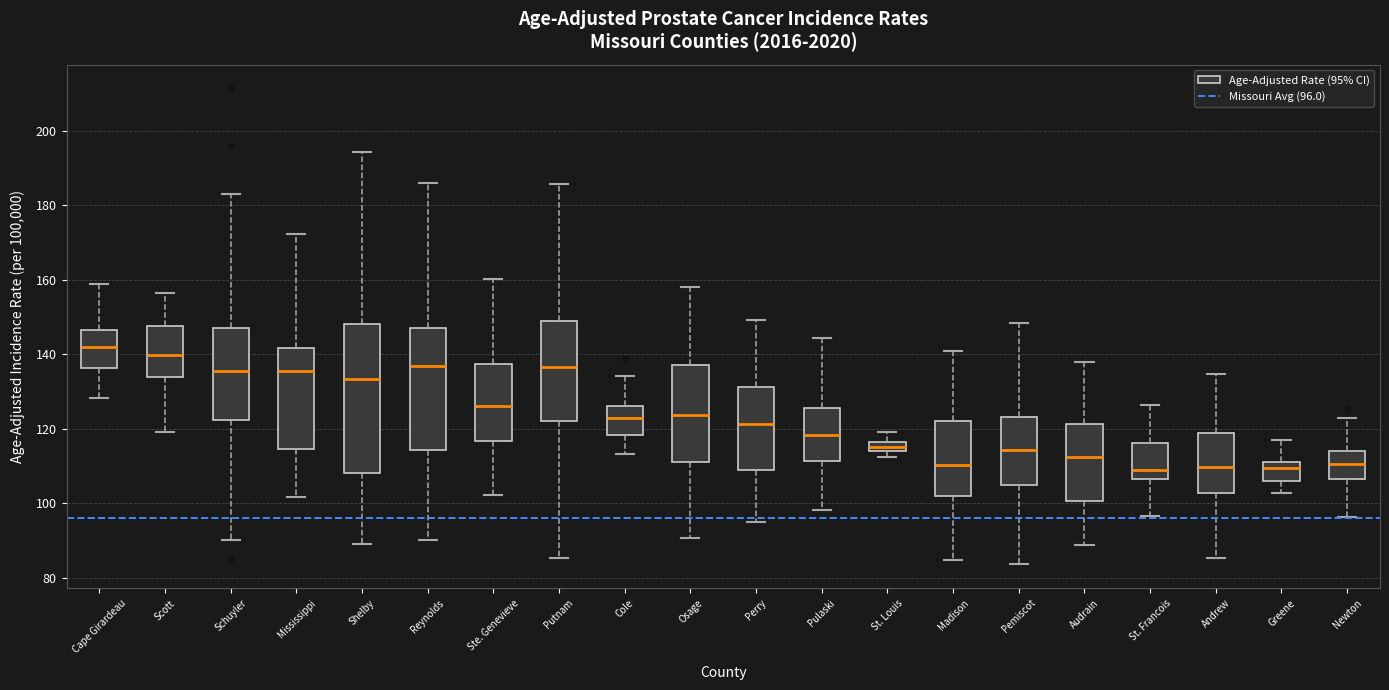

Which box's median line is the highest?

Cape Girardeau